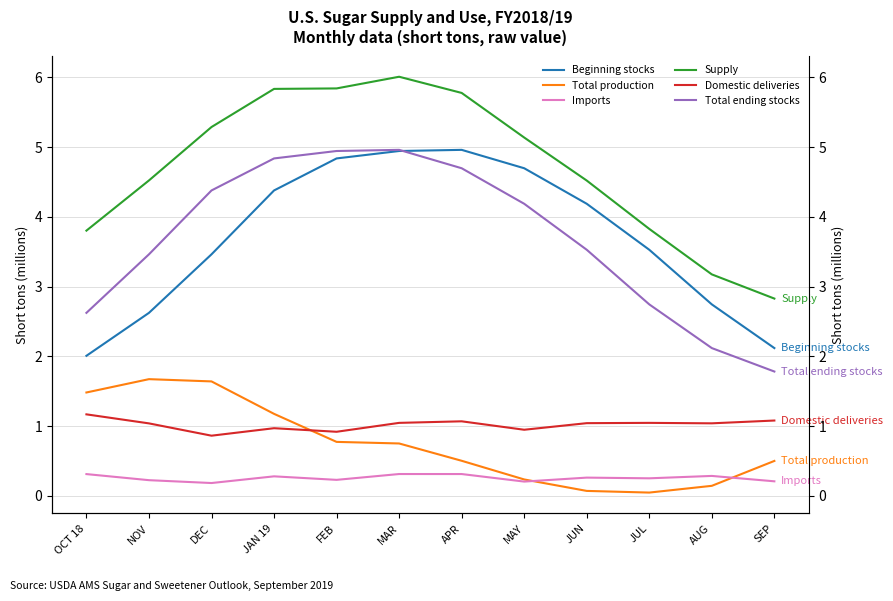

Is the value of Beginning stocks at SEP greater than the value of Total production at NOV?

Yes